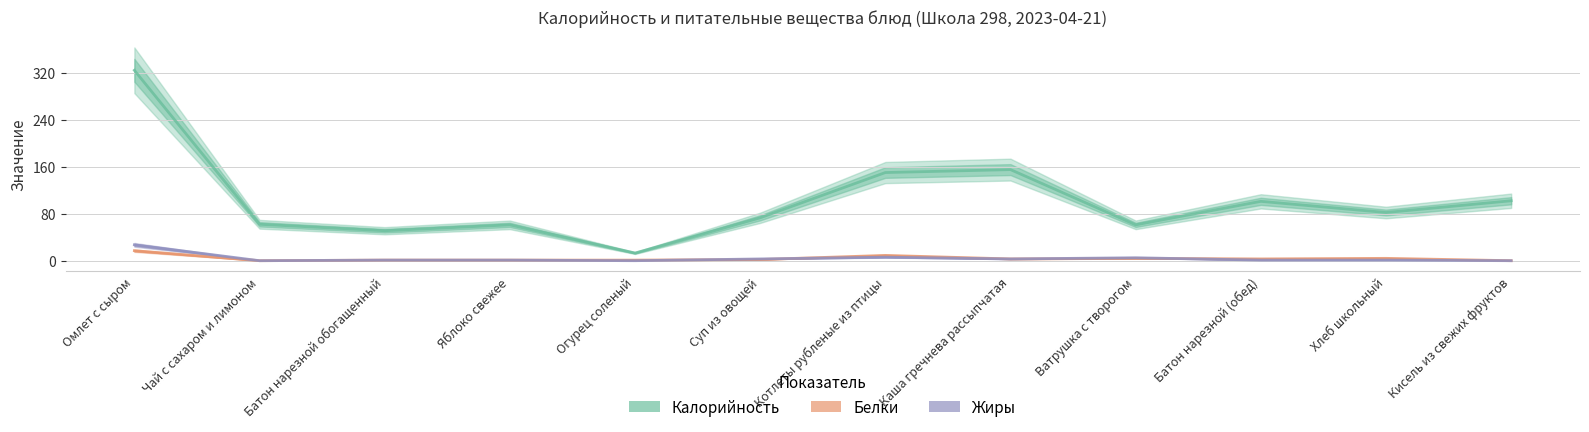

What is the greatest value displayed?

324